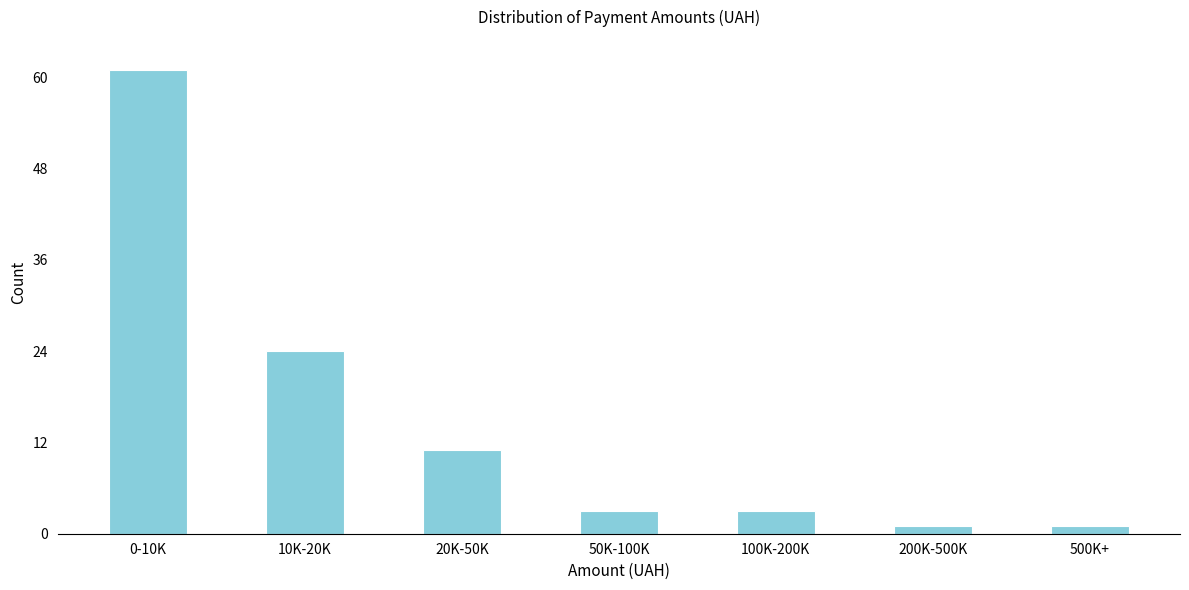

Reading left to right, list all the values displayed in this chart.

0-10K=61	10K-20K=24	20K-50K=11	50K-100K=3	100K-200K=3	200K-500K=1	500K+=1